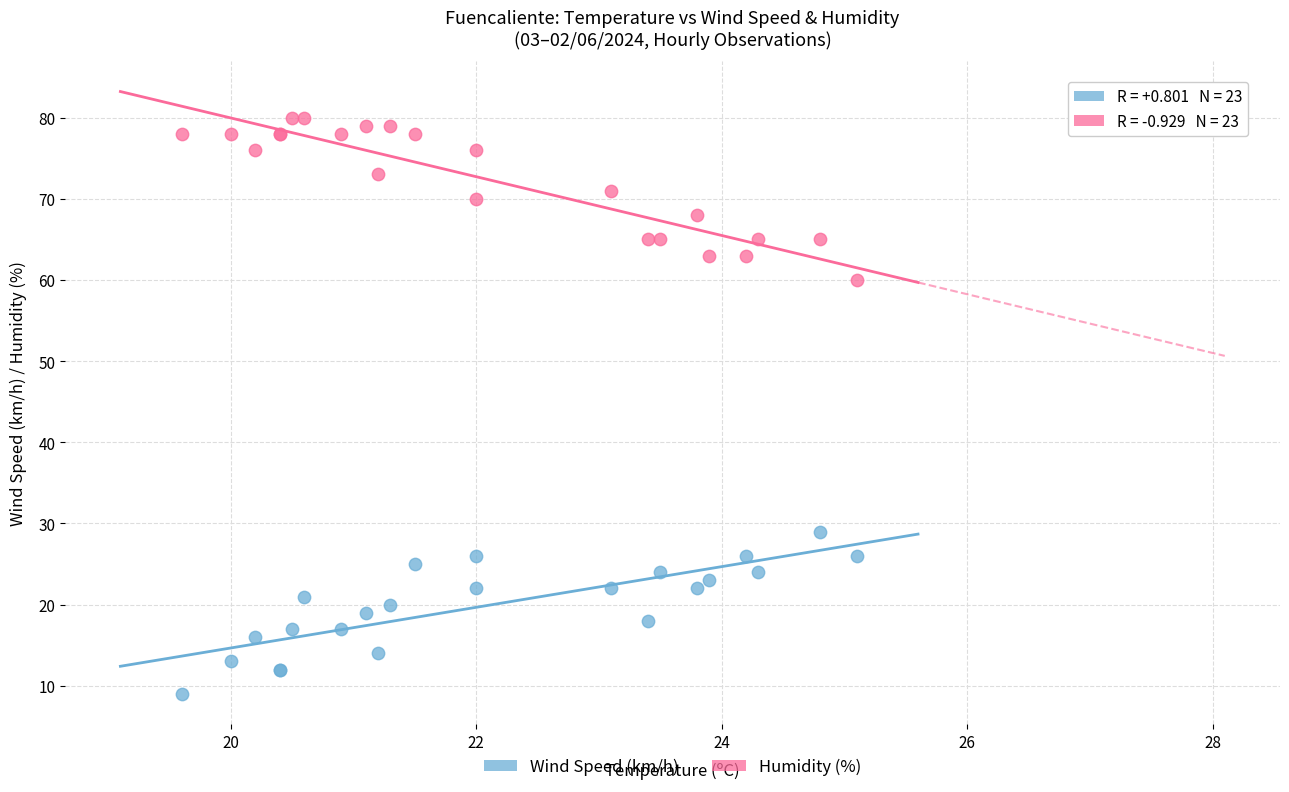

Across all series, what Y value is closest to 44?

29